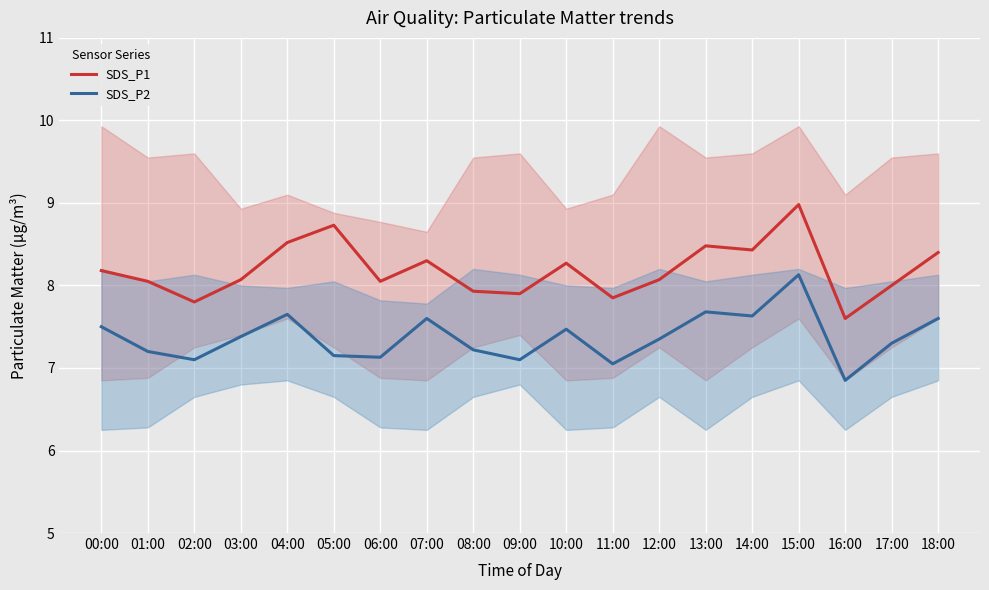

The SDS_P2 series shows 7.7 at 04:00. True or false?

True